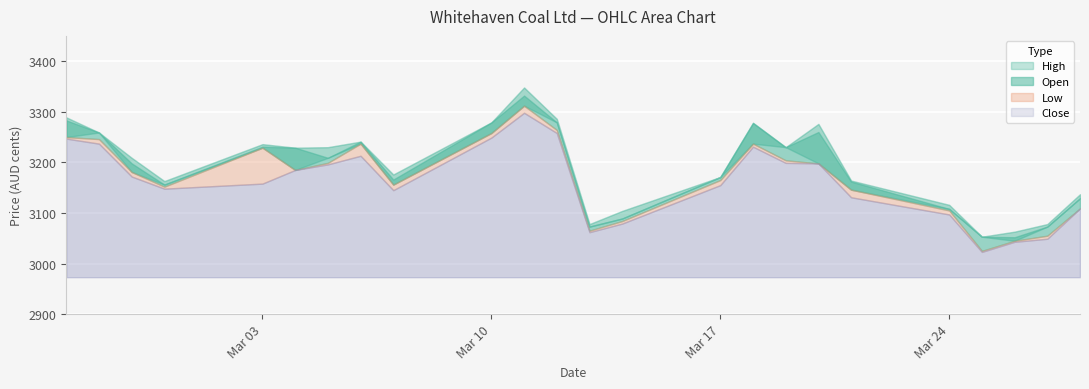

Reading right to left, list all the values displayed in this chart.

High: 28.03.2025=3137	27.03.2025=3078	26.03.2025=3063	25.03.2025=3053	24.03.2025=3116	21.03.2025=3164	20.03.2025=3276	19.03.2025=3230	18.03.2025=3278	17.03.2025=3171	14.03.2025=3104	13.03.2025=3078	12.03.2025=3286	11.03.2025=3348	10.03.2025=3279	07.03.2025=3176	06.03.2025=3241	05.03.2025=3230	04.03.2025=3229	03.03.2025=3236	28.02.2025=3163	27.02.2025=3209	26.02.2025=3259	25.02.2025=3289
Close: 28.03.2025=3129	27.03.2025=3073	26.03.2025=3045	25.03.2025=3053	24.03.2025=3108	21.03.2025=3146	20.03.2025=3198	19.03.2025=3230	18.03.2025=3237	17.03.2025=3171	14.03.2025=3089	13.03.2025=3073	12.03.2025=3279	11.03.2025=3312	10.03.2025=3258	07.03.2025=3156	06.03.2025=3237	05.03.2025=3209	04.03.2025=3185	03.03.2025=3229	28.02.2025=3156	27.02.2025=3181	26.02.2025=3259	25.02.2025=3250
Open: 28.03.2025=3109	27.03.2025=3055	26.03.2025=3052	25.03.2025=3025	24.03.2025=3105	21.03.2025=3162	20.03.2025=3260	19.03.2025=3204	18.03.2025=3278	17.03.2025=3165	14.03.2025=3084	13.03.2025=3065	12.03.2025=3264	11.03.2025=3332	10.03.2025=3279	07.03.2025=3166	06.03.2025=3241	05.03.2025=3199	04.03.2025=3229	03.03.2025=3231	28.02.2025=3152	27.02.2025=3198	26.02.2025=3246	25.02.2025=3283
Low: 28.03.2025=3109	27.03.2025=3049	26.03.2025=3043	25.03.2025=3023	24.03.2025=3097	21.03.2025=3131	20.03.2025=3198	19.03.2025=3199	18.03.2025=3231	17.03.2025=3155	14.03.2025=3079	13.03.2025=3062	12.03.2025=3258	11.03.2025=3298	10.03.2025=3249	07.03.2025=3145	06.03.2025=3213	05.03.2025=3196	04.03.2025=3185	03.03.2025=3158	28.02.2025=3148	27.02.2025=3172	26.02.2025=3237	25.02.2025=3247